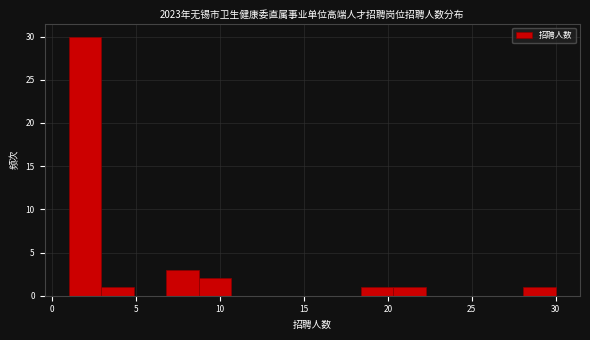

Around what value on the x-axis is the tallest bar? Give the approximate position of its centre, as read against the axis.

2.0